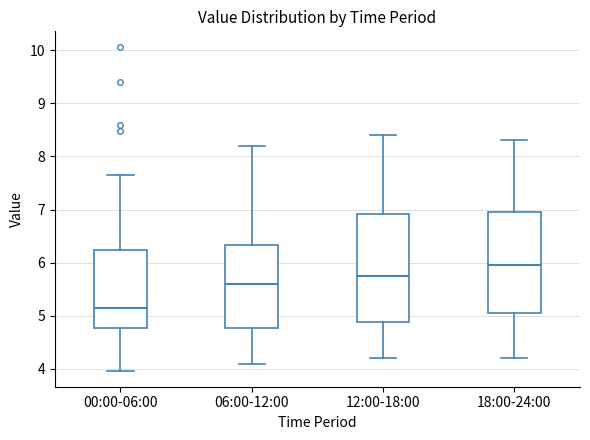

Where is the lower edge of the box for 18:00-24:00 on the y-axis? The values are not printed on the chart, so give them approximately, as read against the axis.

5.1